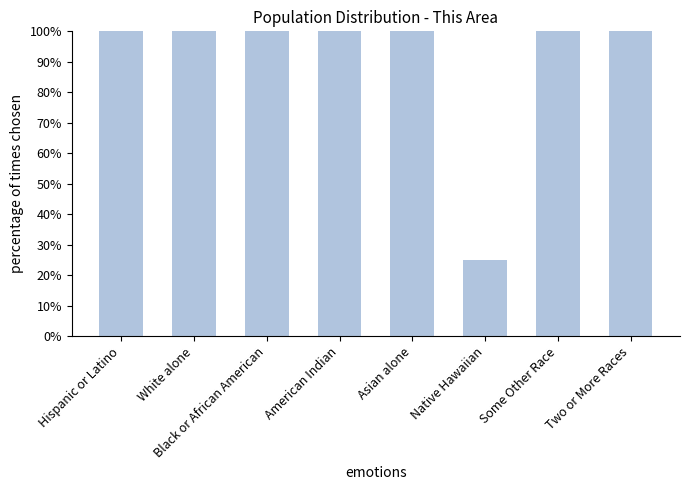

List the labels in order of value, smallest first.

Native Hawaiian, Black or African American, Hispanic or Latino, American Indian, White alone, Asian alone, Some Other Race, Two or More Races